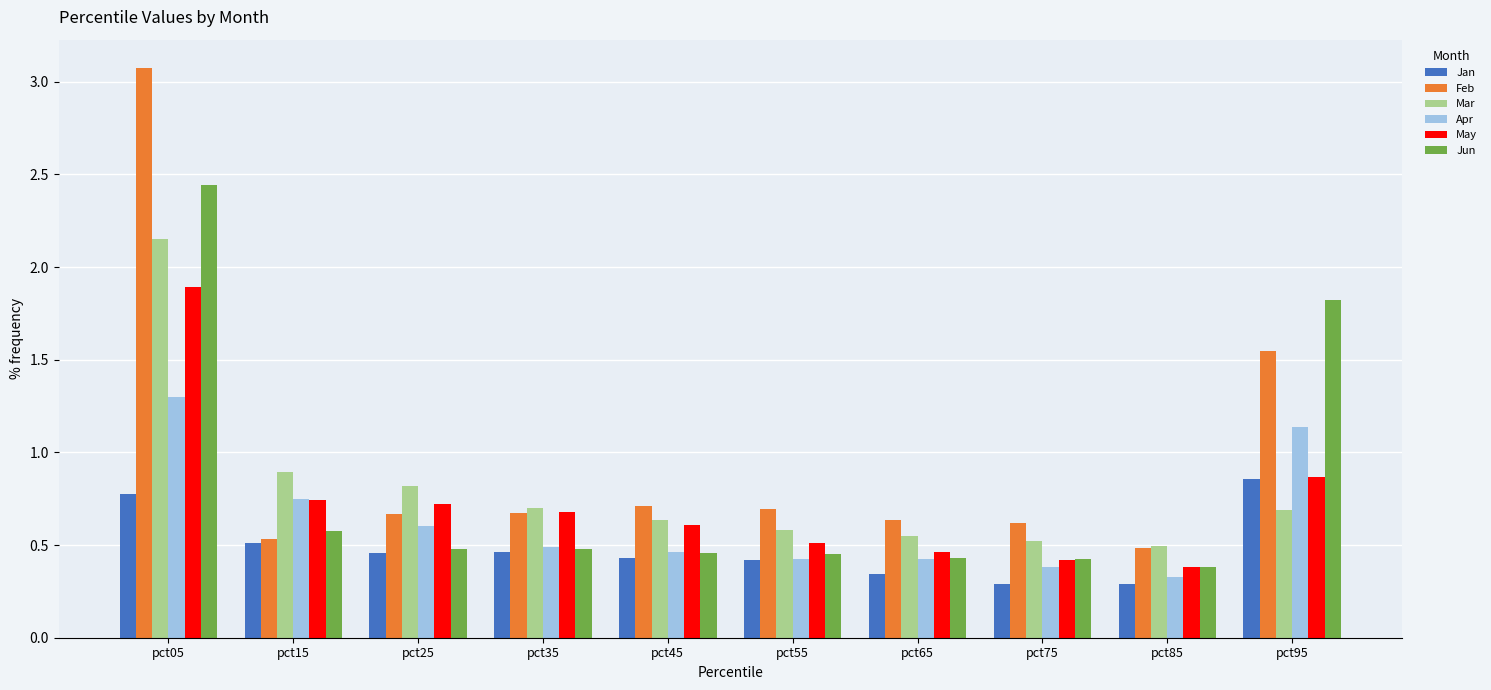

Which series has the largest range (max minus min)?

Feb